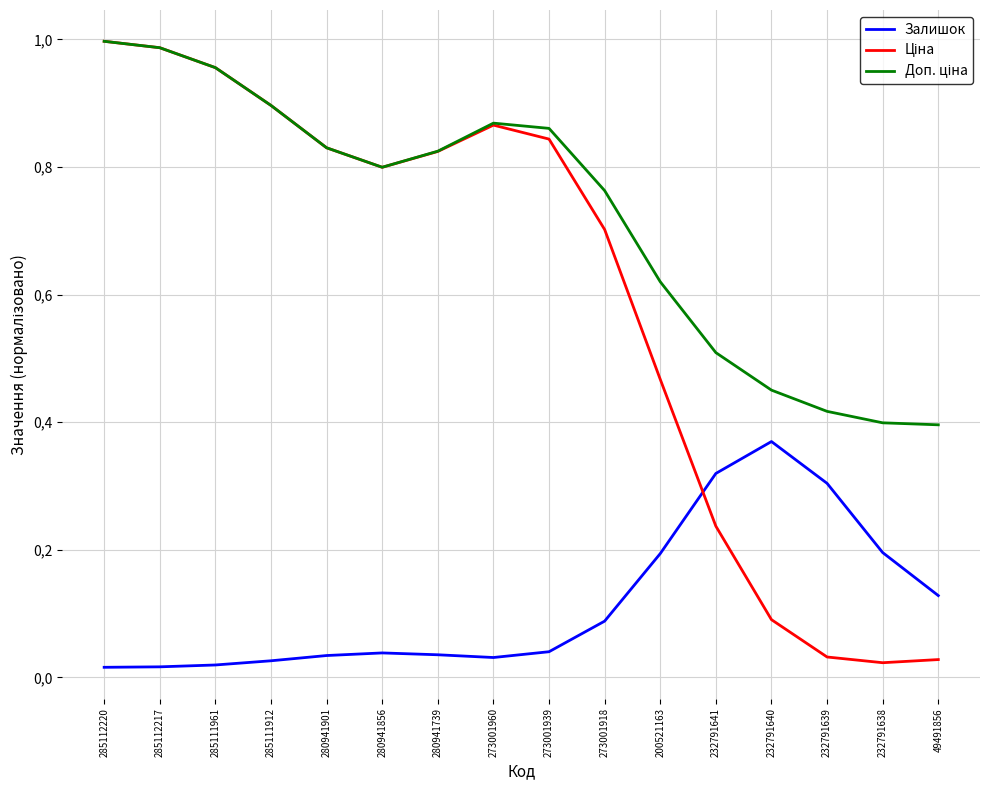

The Ціна series shows 1.4 at 285112217. True or false?

False